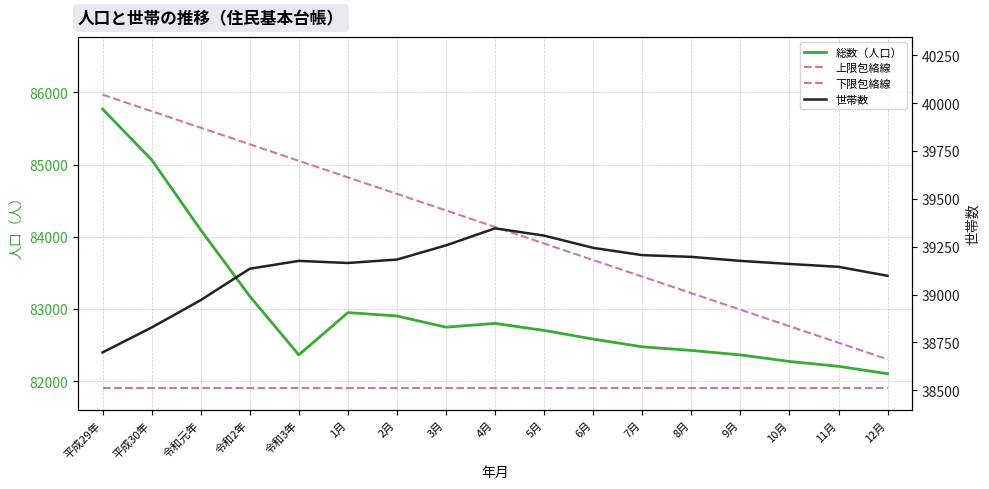

True or false: 世帯数 has a value of 54546.1 at 2月.

False